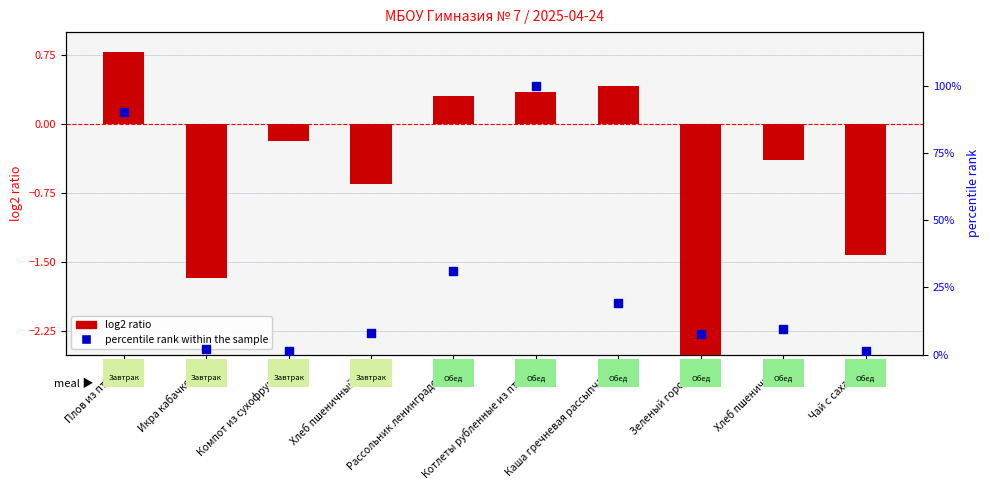

Which series reaches the maximum Y coordinate?

percentile rank within the sample